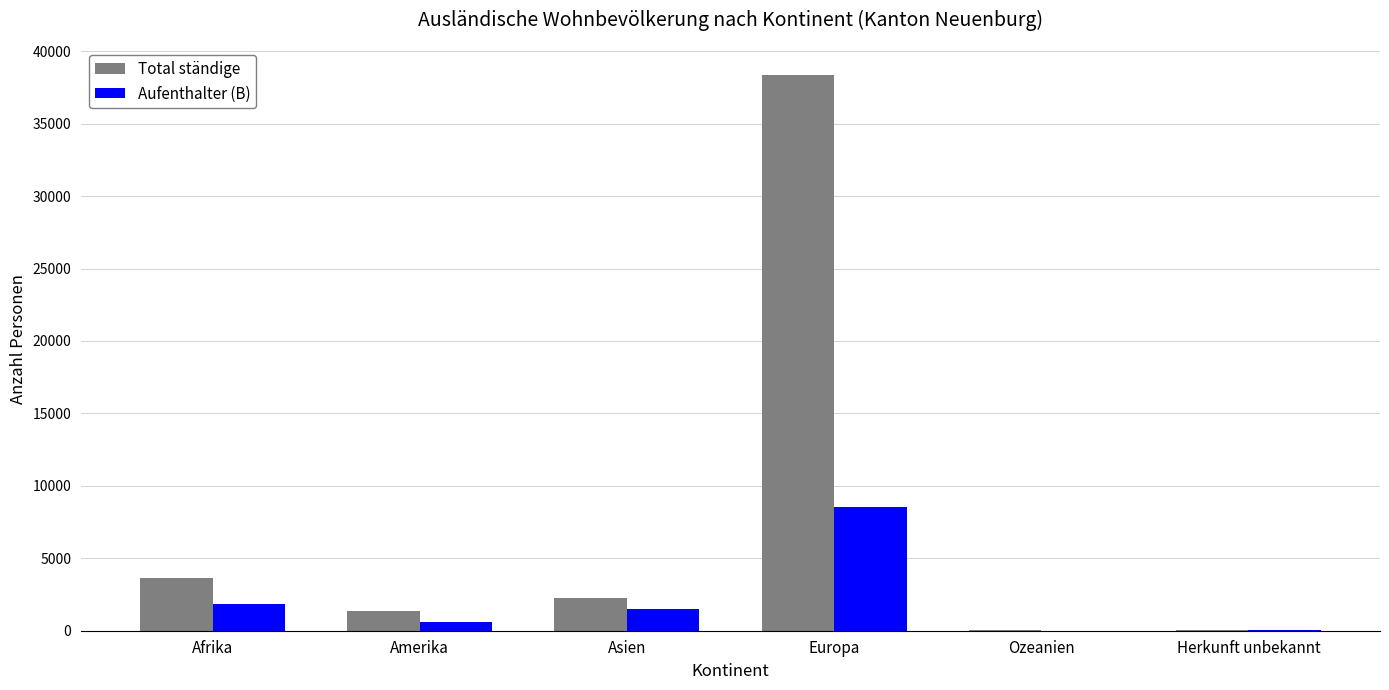

What is the difference between the Aufenthalter (B) values at Europa and Amerika?

7957